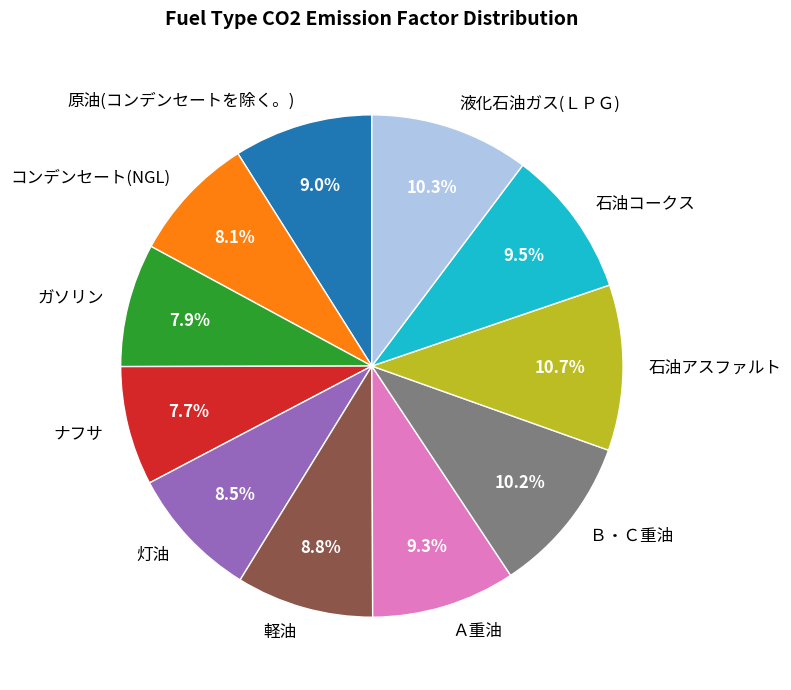

What percentage do 軽油 and 石油アスファルト together represent?

19.5%